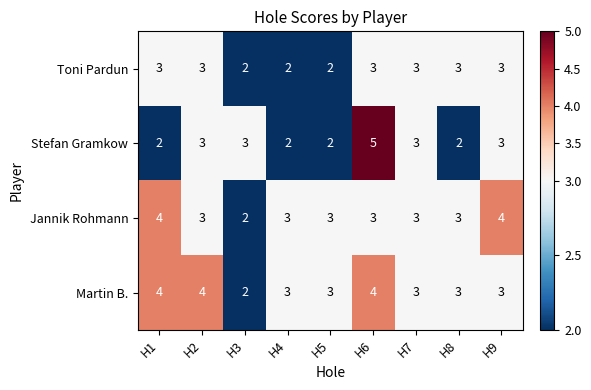

Where does the Jannik Rohmann series first go above 3?

H1